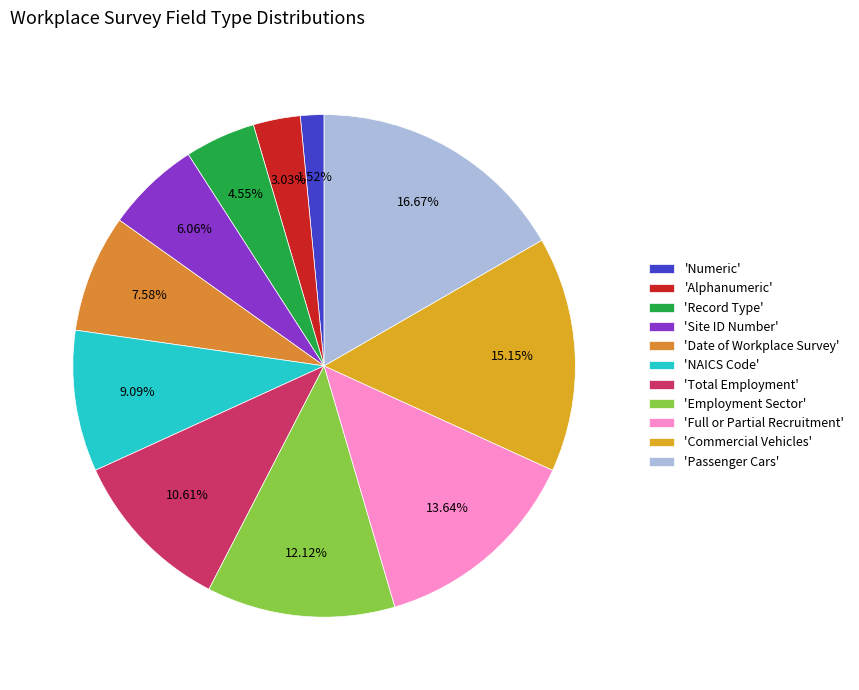

Which slice is the smallest?

'Numeric'